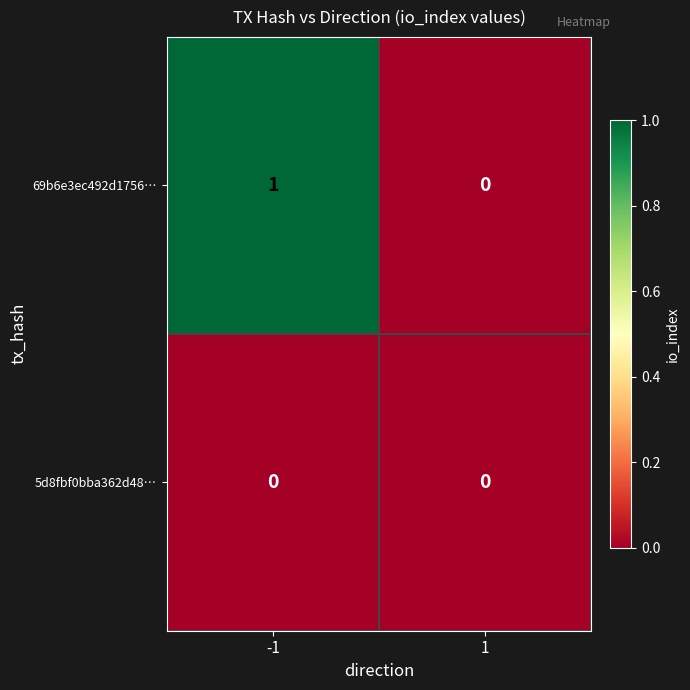

List the series in order of their peak value, highest first.

69b6e3ec492d1756…, 5d8fbf0bba362d48…